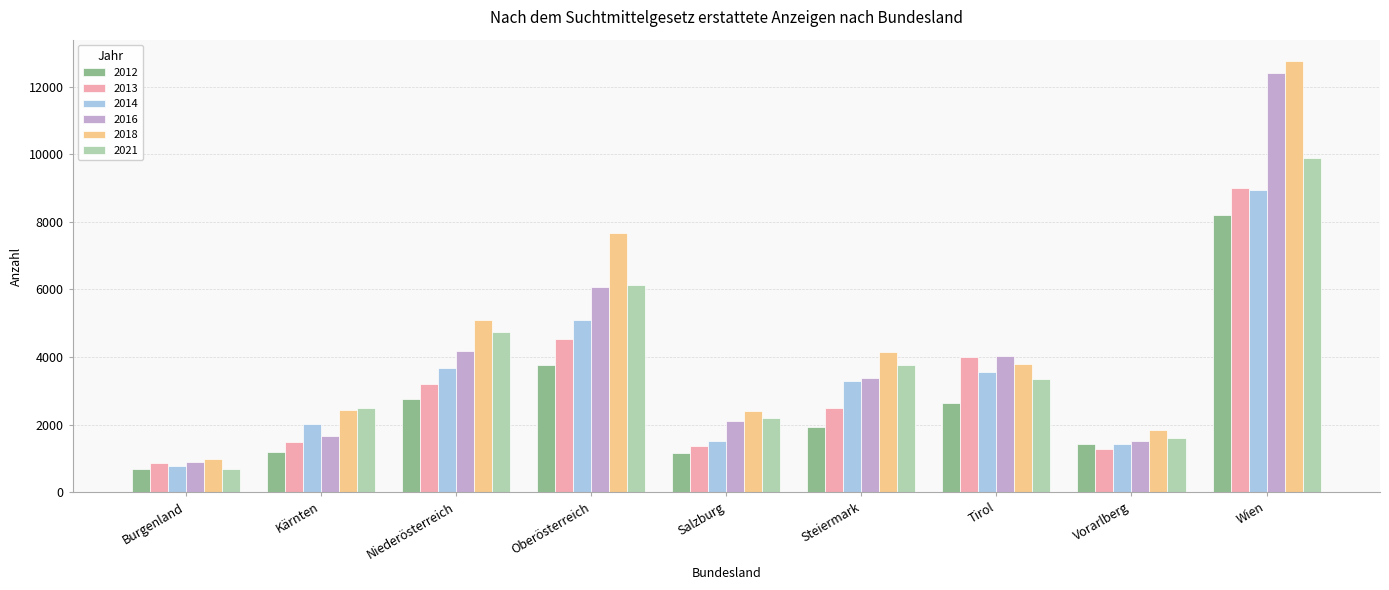

What is the maximum value shown in the chart?

12750